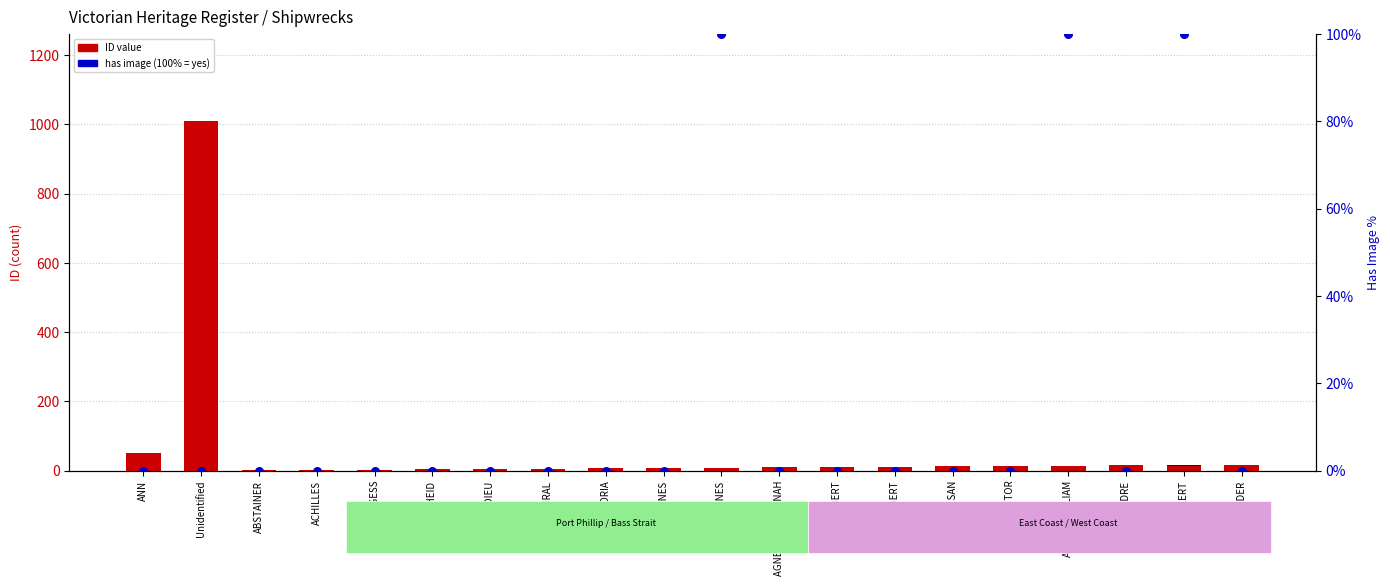

At how many categories does at least one series exceed 319?

1